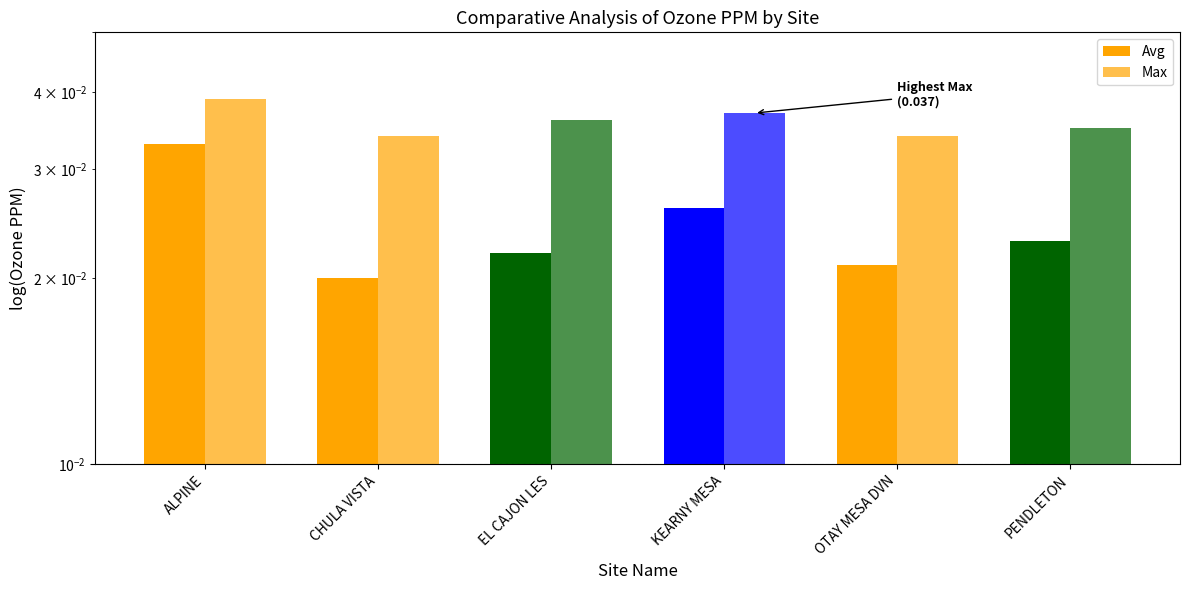

Between ALPINE and PENDLETON, which series saw the biggest shift?

Avg